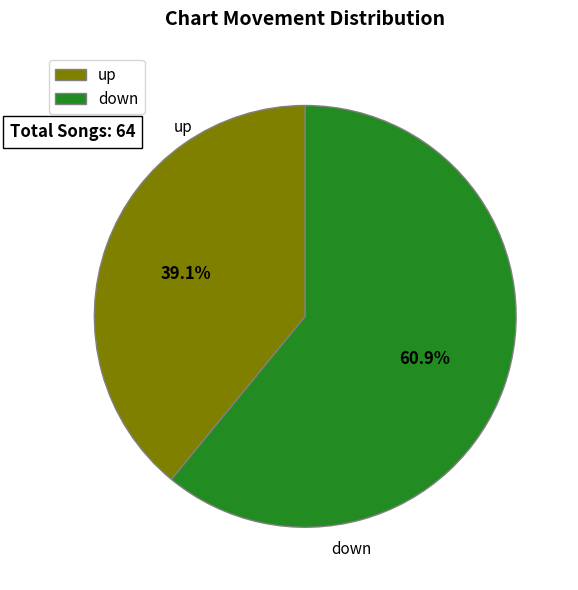

How many segments does this pie chart have?

2